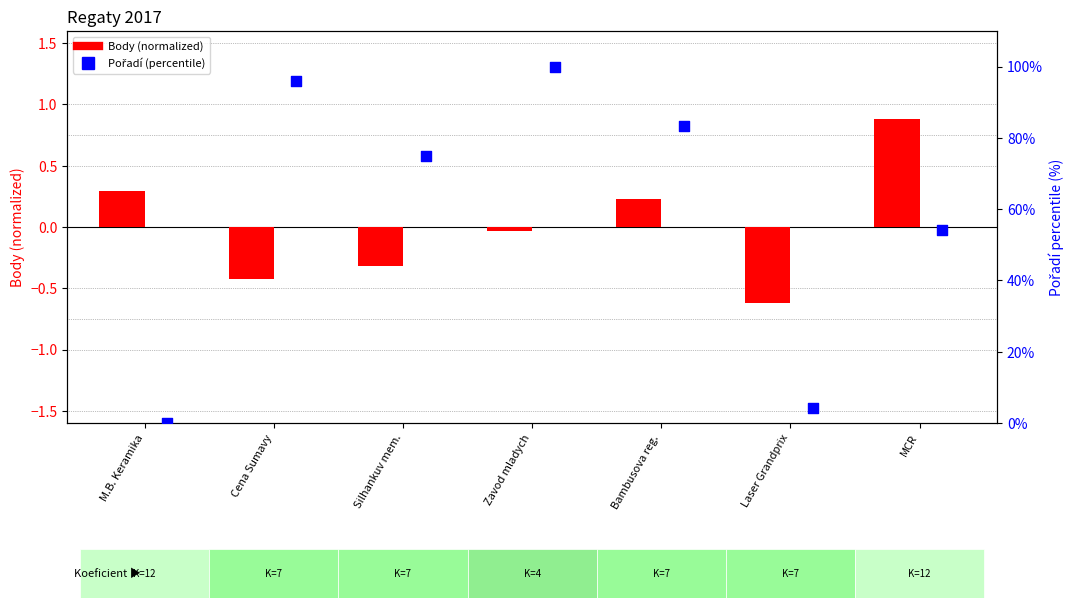

Which series contains the lowest Y value?

Body (normalized)